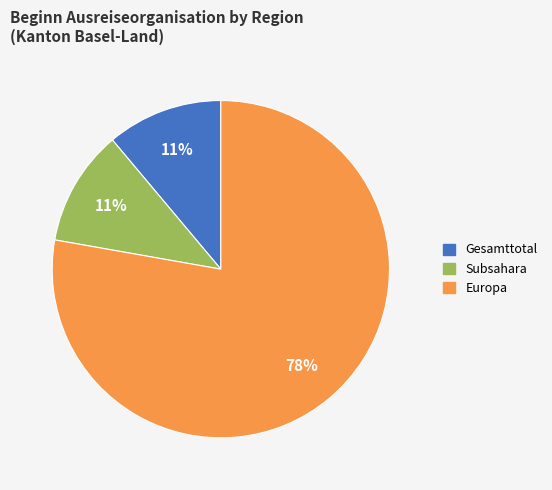

How many segments does this pie chart have?

3